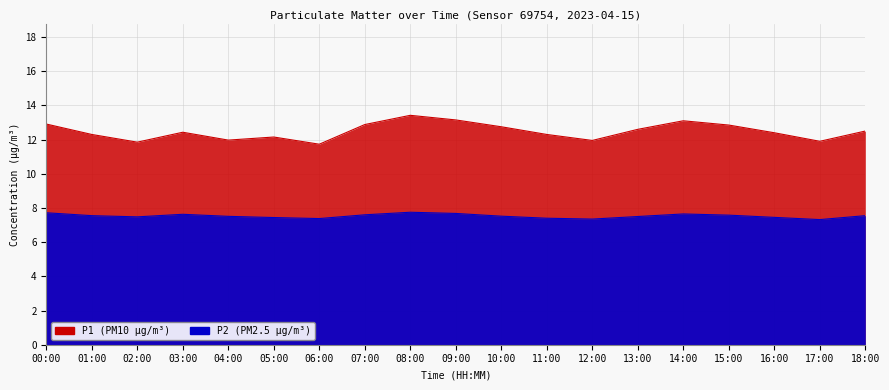

Reading left to right, extract all data points from this chart.

P1: 00:00=12.9	01:00=12.3	02:00=11.8	03:00=12.4	04:00=12.0	05:00=12.2	06:00=11.7	07:00=12.9	08:00=13.4	09:00=13.2	10:00=12.8	11:00=12.3	12:00=11.9	13:00=12.6	14:00=13.1	15:00=12.8	16:00=12.4	17:00=11.9	18:00=12.5
P2: 00:00=7.7	01:00=7.5	02:00=7.5	03:00=7.6	04:00=7.5	05:00=7.4	06:00=7.4	07:00=7.6	08:00=7.8	09:00=7.7	10:00=7.5	11:00=7.4	12:00=7.3	13:00=7.5	14:00=7.7	15:00=7.6	16:00=7.5	17:00=7.3	18:00=7.5